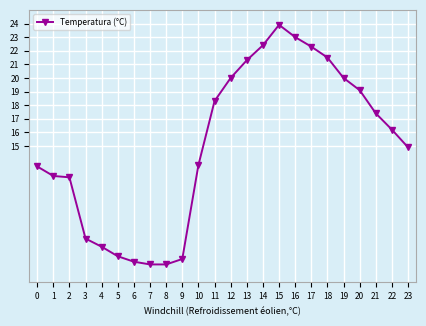

How many lines are shown in the chart?

1